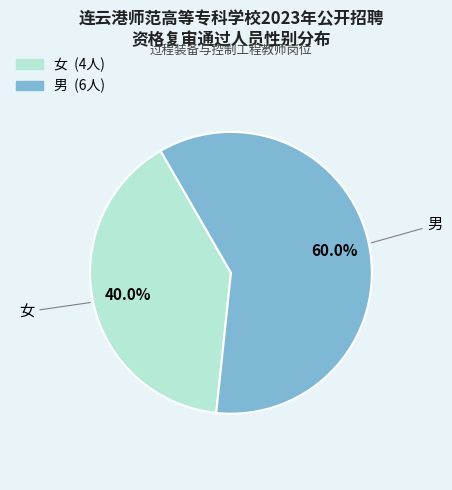

Approximately how many times larger is the value at 女 compared to 男?

0.7